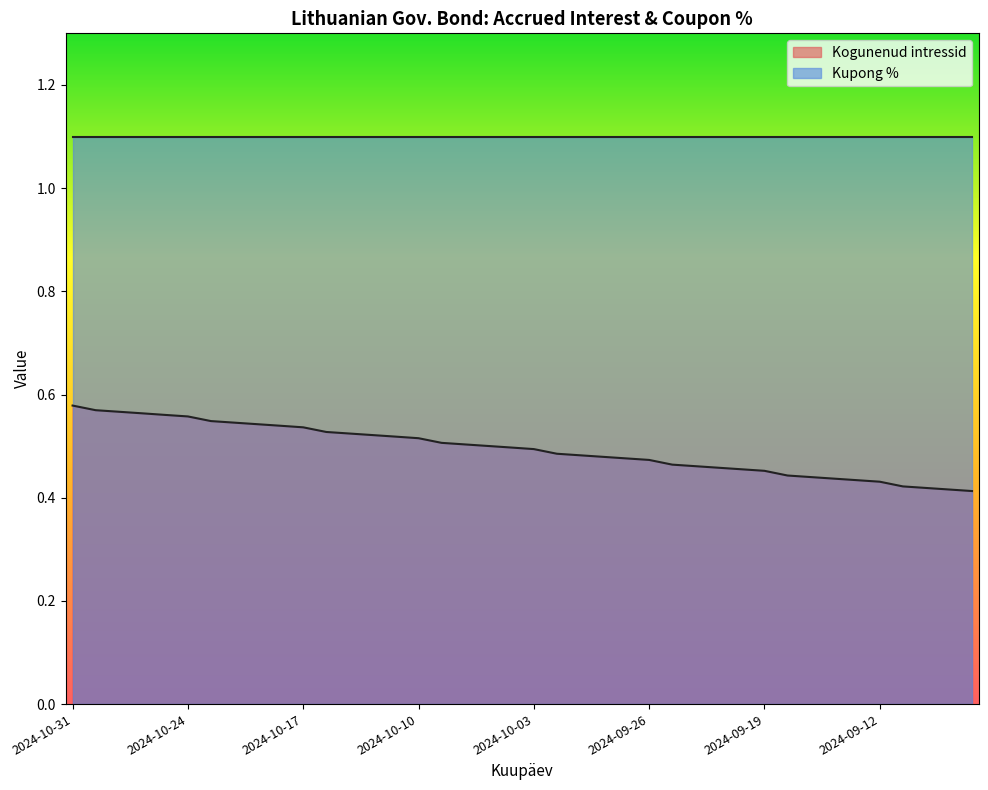

What is the label of the 10th point from the left?

2024-10-18